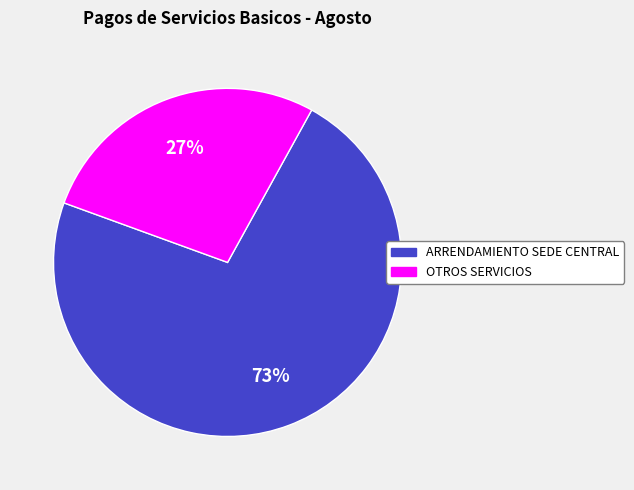

Does any single category account for the majority?

Yes